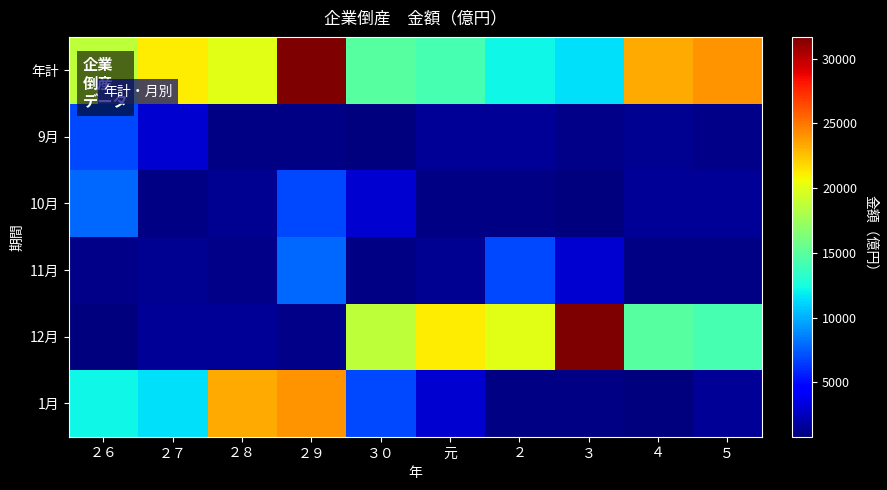

Reading left to right, extract all data points from this chart.

年計: ２６=18741	２７=21124	２８=20061	２９=31676	３０=14855	元=14232	２=12200	３=11507	４=23314	５=24026
9月: ２６=6919	２７=3080	２８=949	２９=1032	３０=791	元=1396	２=1423	３=1134	４=1368	５=1099
10月: ２６=7813	２７=1014	２８=1328	２９=6919	３０=3080	元=949	２=1032	３=791	４=1396	５=1423
11月: ２６=1134	２７=1368	２８=1099	２９=7813	３０=1014	元=1328	２=6919	３=3080	４=949	５=1032
12月: ２６=791	２７=1396	２８=1423	２９=1134	３０=18741	元=21124	２=20061	３=31676	４=14855	５=14232
1月: ２６=12200	２７=11507	２８=23314	２９=24026	３０=6919	元=3080	２=949	３=1032	４=791	５=1396